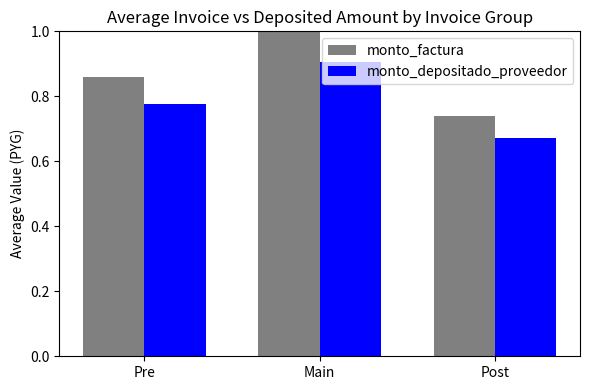

What is the label of the 1st bar from the right?

Post